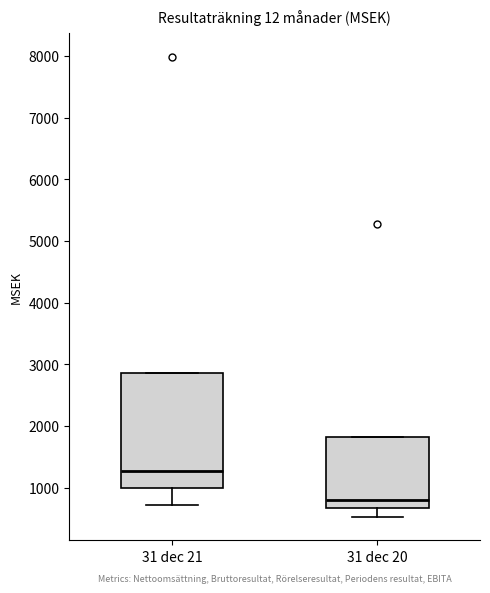

Reading left to right, read every box against the y-axis: the position of its median line, the range the box covers, and the ends of its whiskers. The values are not printed on the chart, so give them approximately, as read against the axis.

31 dec 21: median 1300, box 1000 to 2900, whiskers 700 to 2900
31 dec 20: median 800, box 700 to 1800, whiskers 500 to 1800